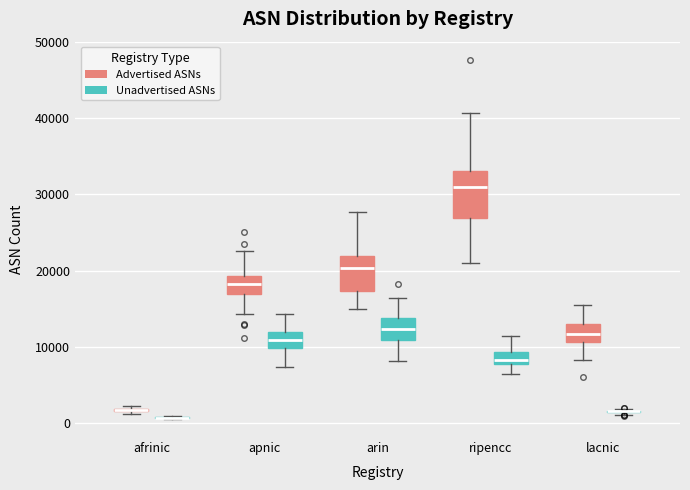

Reading left to right, transcribe this box plot: for each box, give where its median line is, the range the box spans, and where its two whiskers end, as read against the y-axis. The values are not printed on the chart, so give them approximately, as read against the axis.

afrinic (Advertised ASNs): box collapsed to a line at 2000, whiskers 1000 to 2000
afrinic (Unadvertised ASNs): box collapsed to a line at 1000, whiskers 1000 to 1000
apnic (Advertised ASNs): median 18000, box 17000 to 19000, whiskers 14000 to 23000
apnic (Unadvertised ASNs): median 11000, box 10000 to 12000, whiskers 7000 to 14000
arin (Advertised ASNs): median 20000, box 17000 to 22000, whiskers 15000 to 28000
arin (Unadvertised ASNs): median 12000, box 11000 to 14000, whiskers 8000 to 16000
ripencc (Advertised ASNs): median 31000, box 27000 to 33000, whiskers 21000 to 41000
ripencc (Unadvertised ASNs): median 8000 (inside the box), box 8000 to 9000, whiskers 6000 to 11000
lacnic (Advertised ASNs): median 12000, box 11000 to 13000, whiskers 8000 to 16000
lacnic (Unadvertised ASNs): box collapsed to a line at 2000, whiskers 1000 to 2000